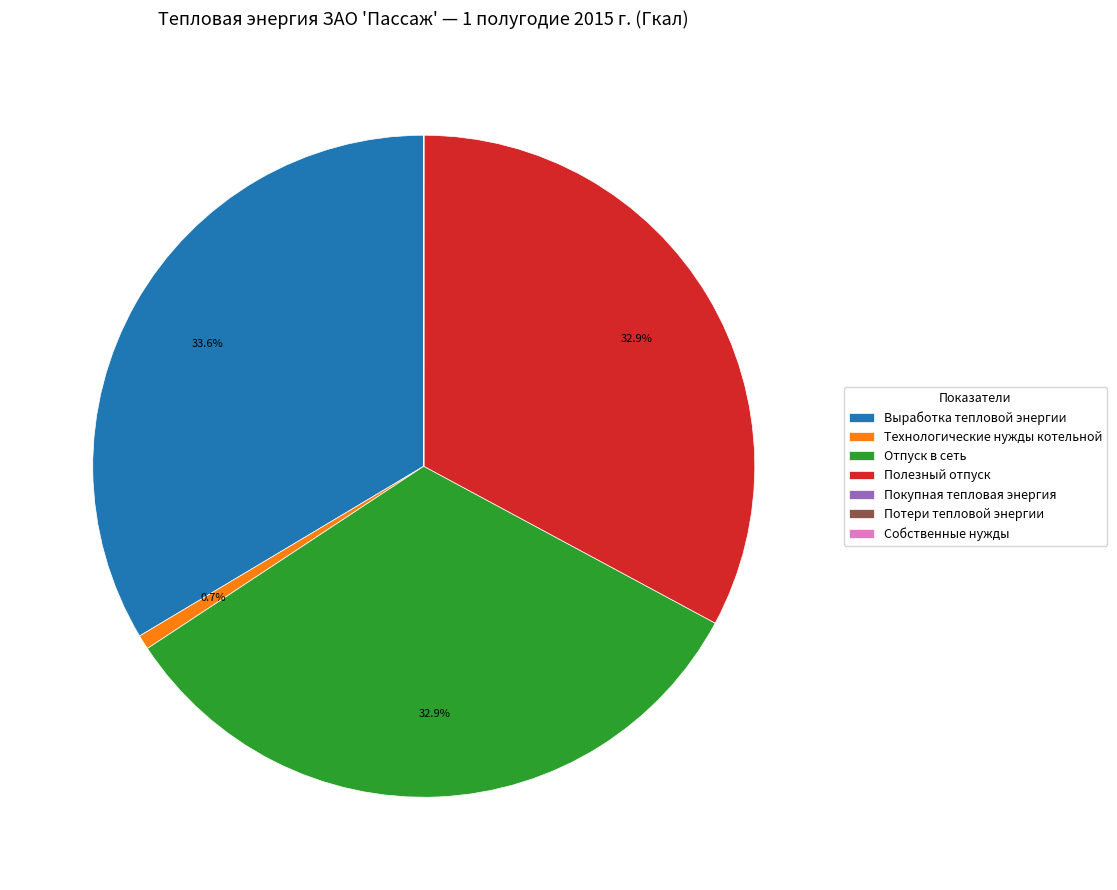

Which has a higher value, Технологические нужды котельной or Выработка тепловой энергии?

Выработка тепловой энергии